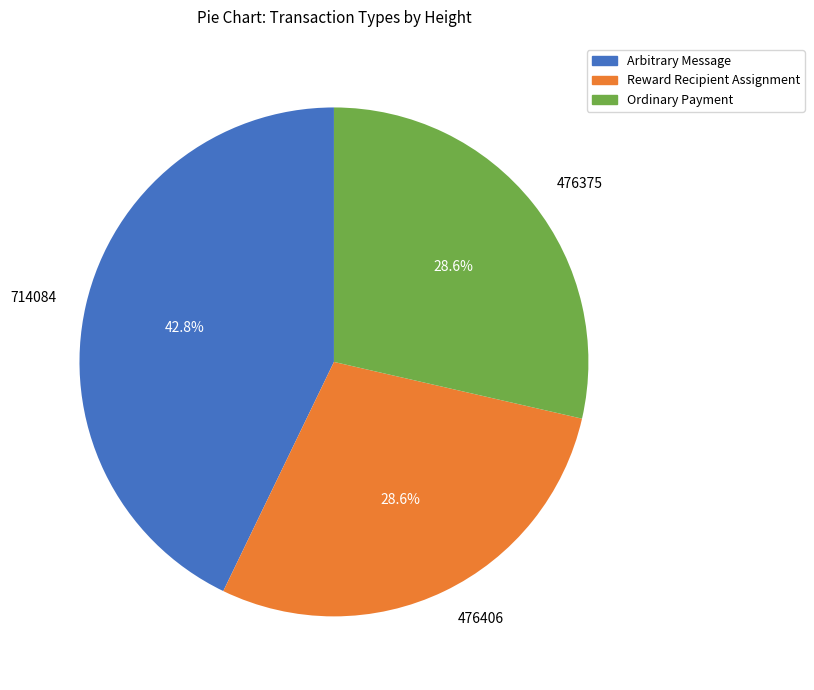

Is there any slice that represents more than half of the pie?

No